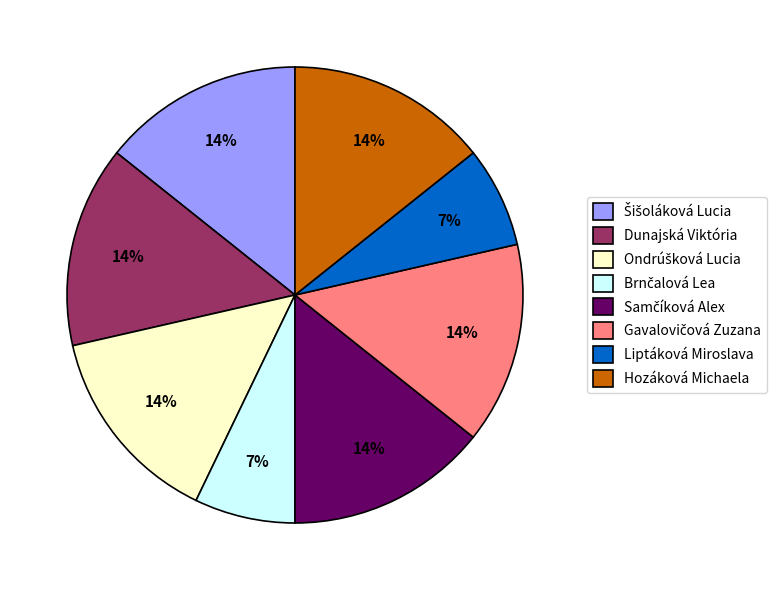

To the nearest percent, what is the difference between the largest and smallest slice percentages?

7%